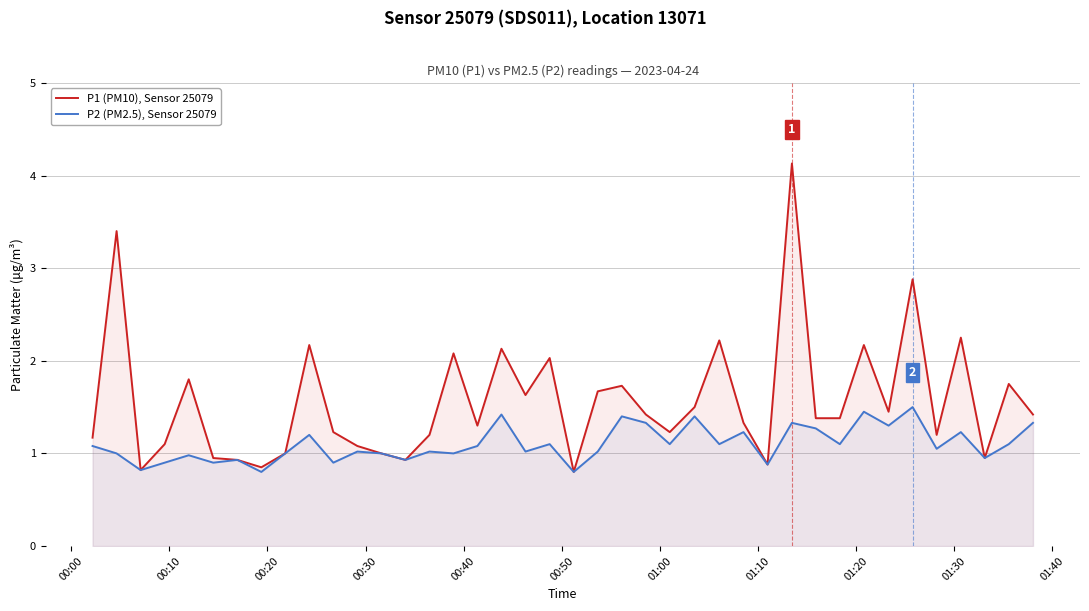

Which series has the widest spread of values?

P1 (PM10), Sensor 25079